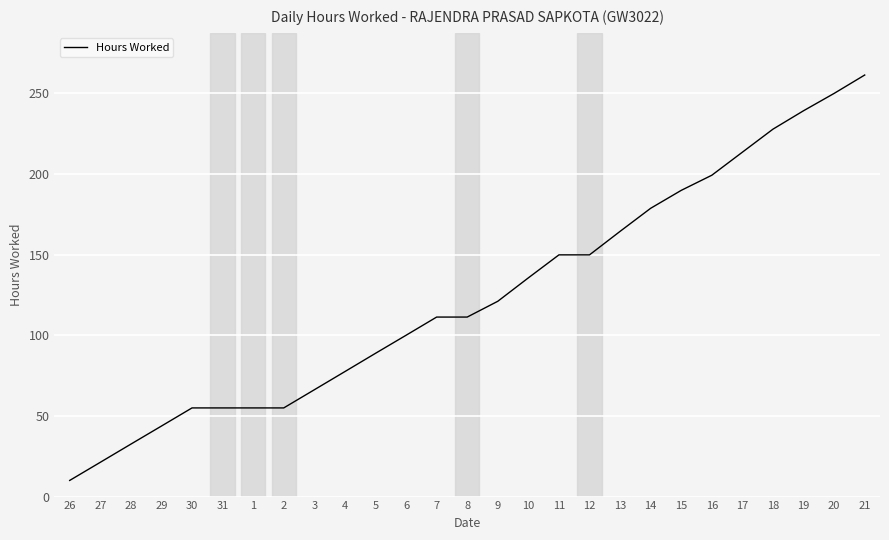

What is the maximum value shown in the chart?

261.5